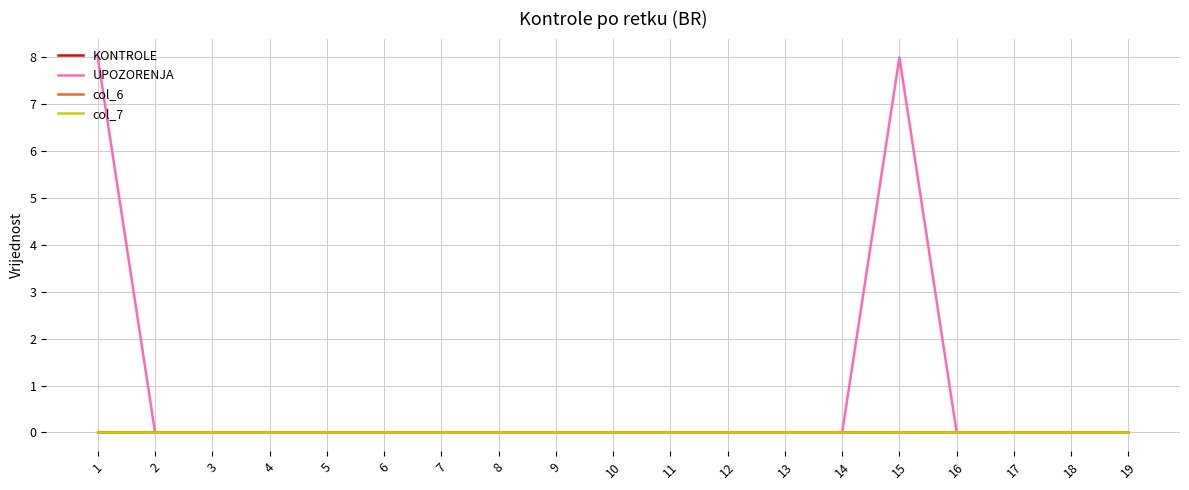

List the labels in order of KONTROLE value, largest first.

1, 2, 3, 4, 5, 6, 7, 8, 9, 10, 11, 12, 13, 14, 15, 16, 17, 18, 19